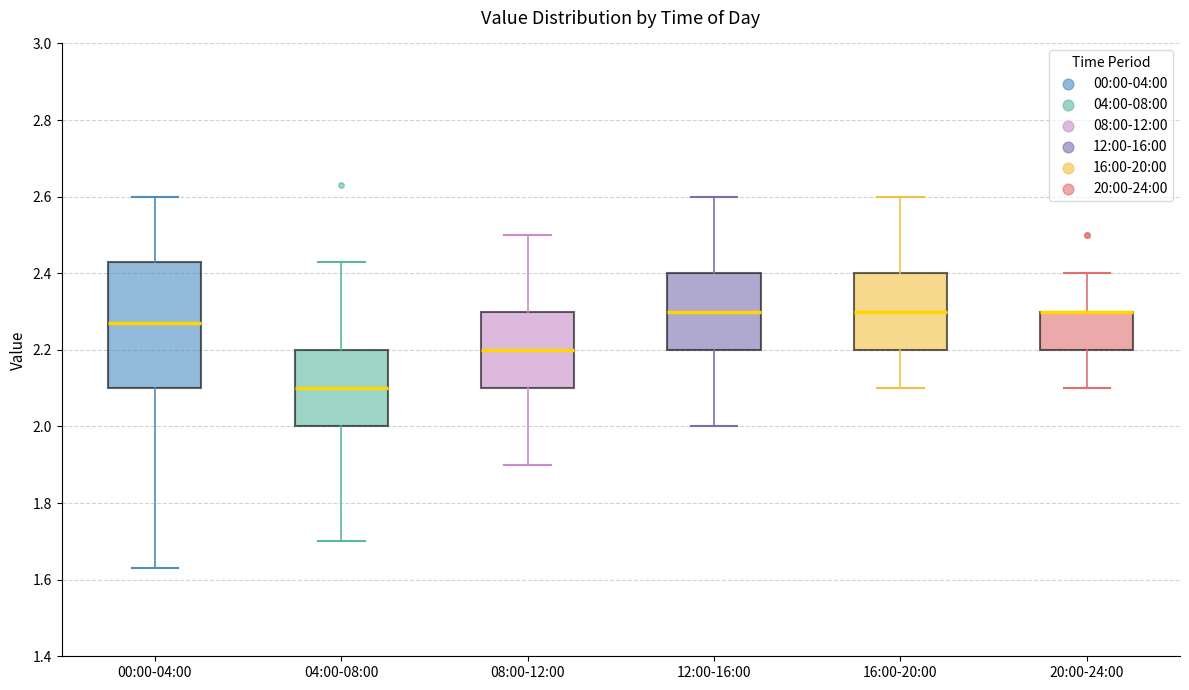

Reading left to right, transcribe this box plot: for each box, give where its median line is, the range the box spans, and where its two whiskers end, as read against the y-axis. The values are not printed on the chart, so give them approximately, as read against the axis.

00:00-04:00: median 2.28, box 2.10 to 2.44, whiskers 1.64 to 2.60
04:00-08:00: median 2.10, box 2.00 to 2.20, whiskers 1.70 to 2.44
08:00-12:00: median 2.20, box 2.10 to 2.30, whiskers 1.90 to 2.50
12:00-16:00: median 2.30, box 2.20 to 2.40, whiskers 2.00 to 2.60
16:00-20:00: median 2.30, box 2.20 to 2.40, whiskers 2.10 to 2.60
20:00-24:00: median 2.30 (drawn on the box's upper edge), box 2.20 to 2.30, whiskers 2.10 to 2.40